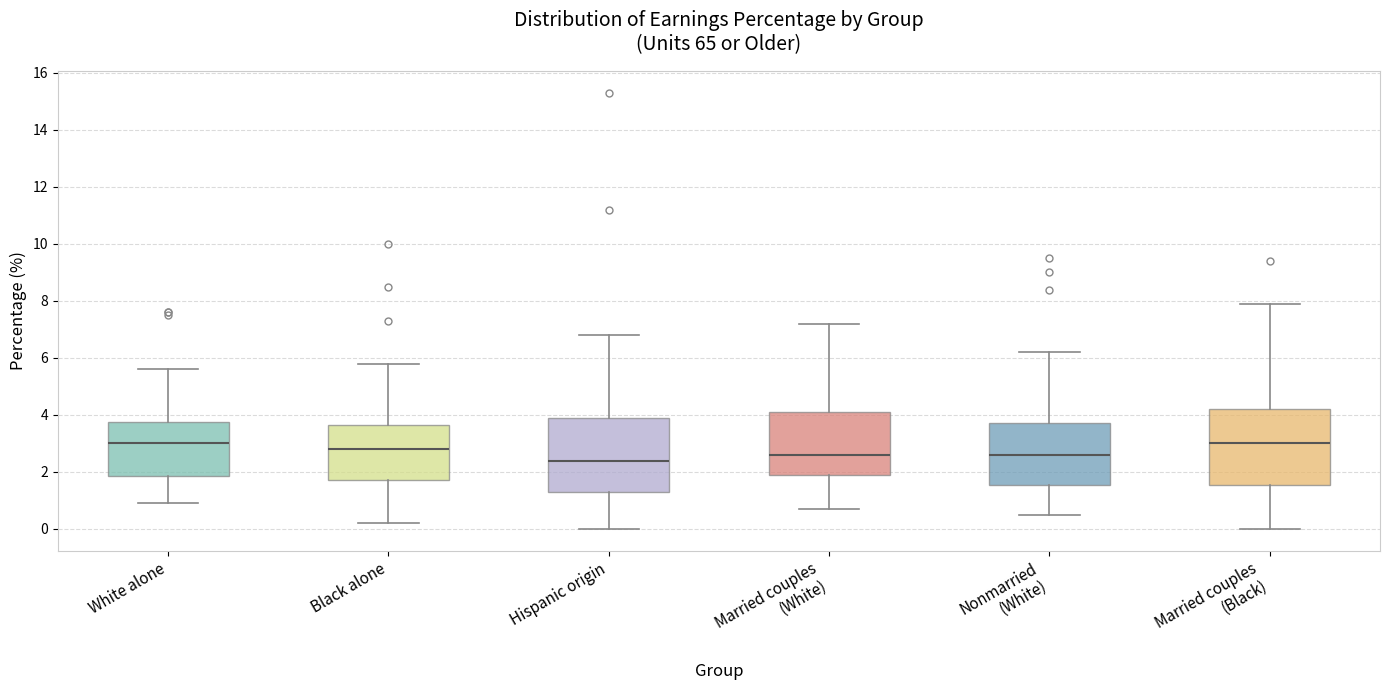

Which box has the lowest median line?

Hispanic origin